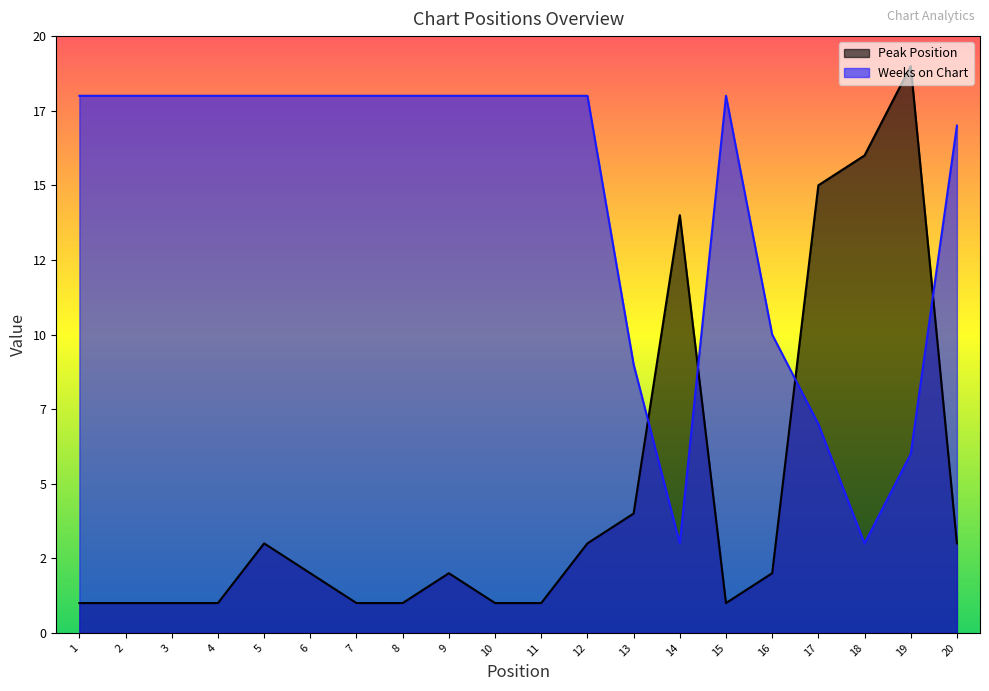

The Weeks on Chart series shows 18 at 15. True or false?

True